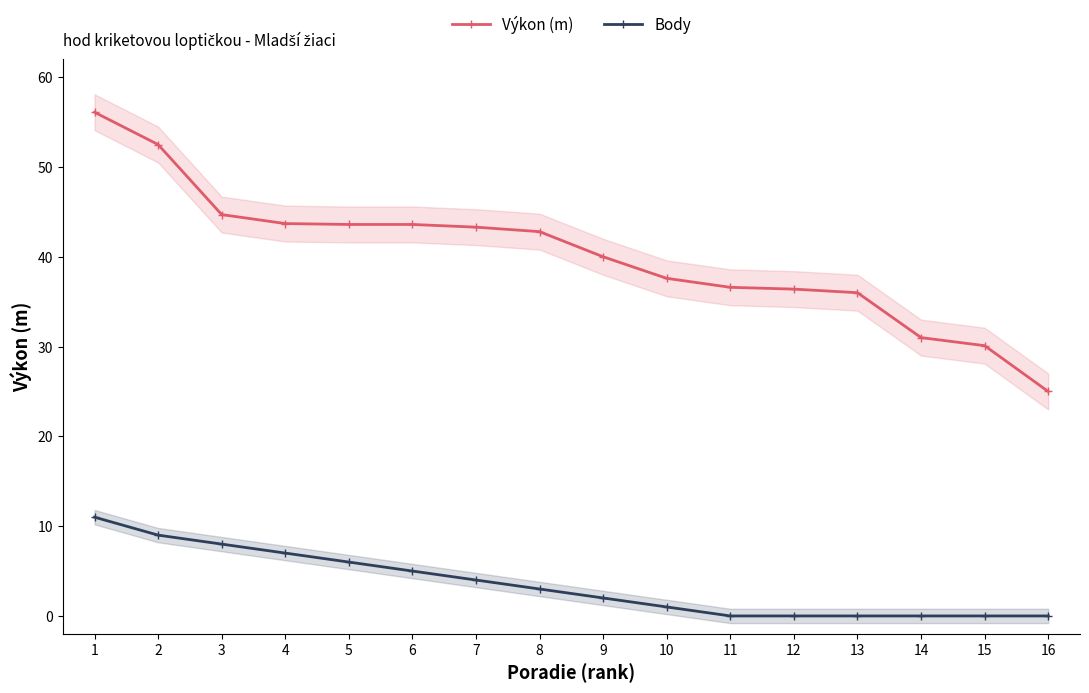

Is this an area chart (filled region under the line)?

No